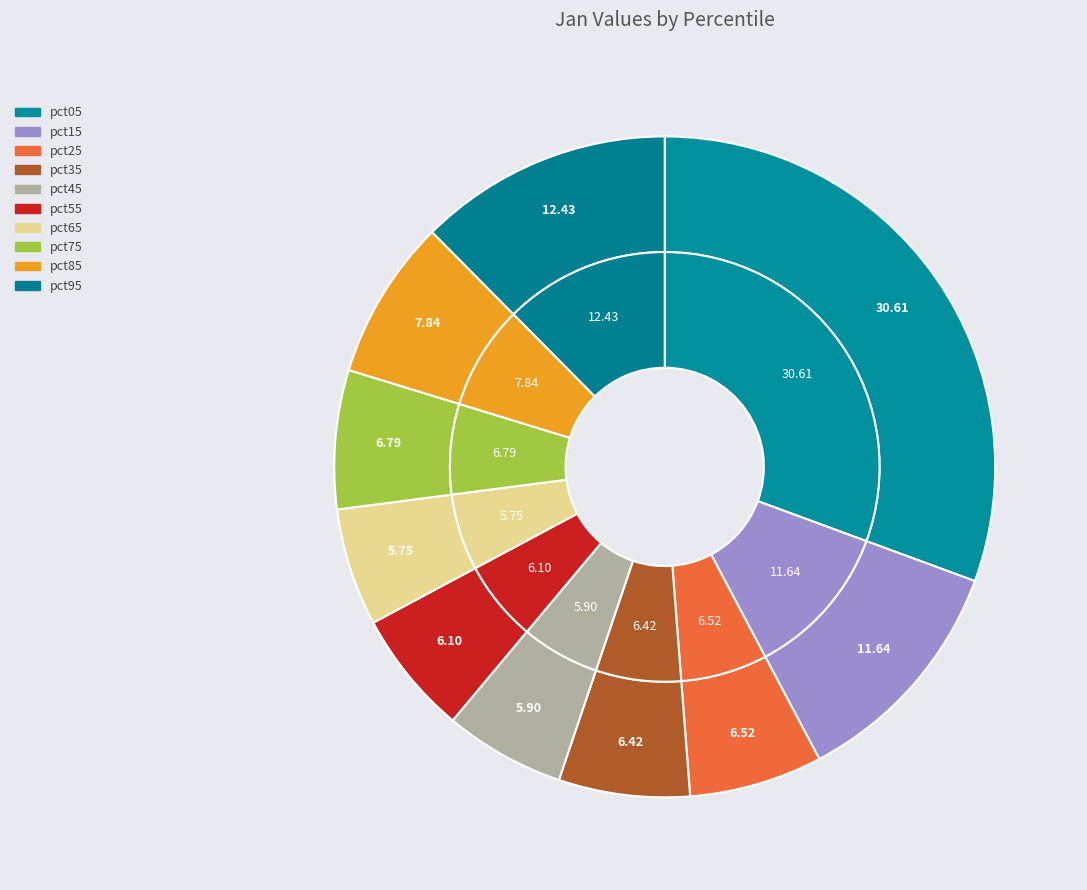

The pct15 slice represents 4% of the pie. True or false?

False